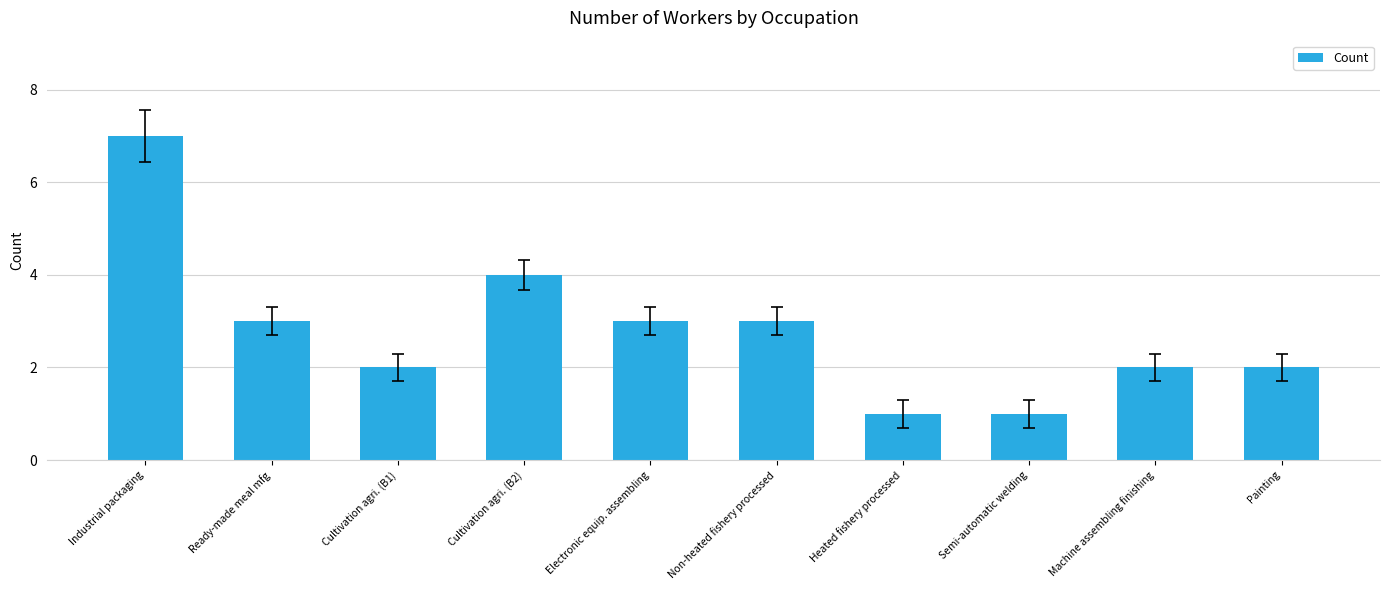

Count the number of data series in this chart.

1